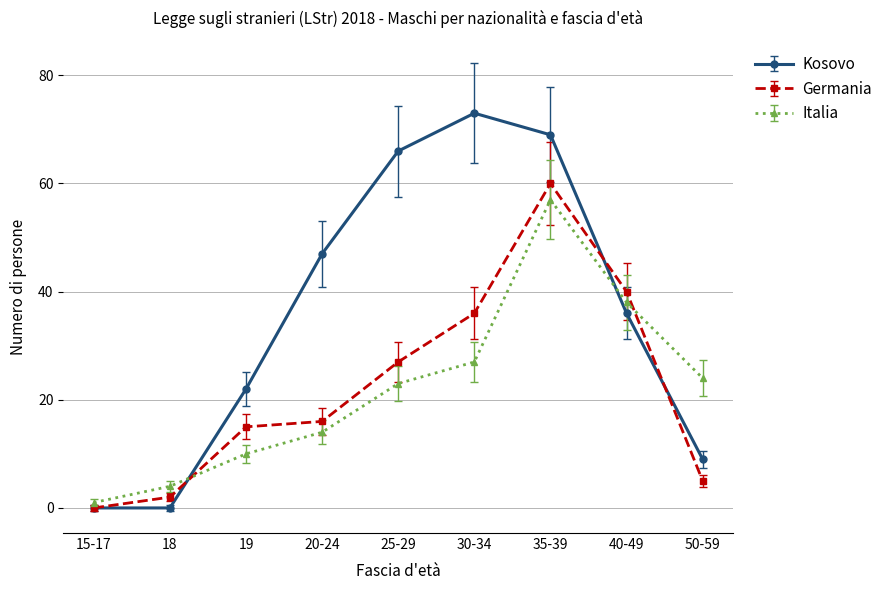

What position from the left is 30-34?

6